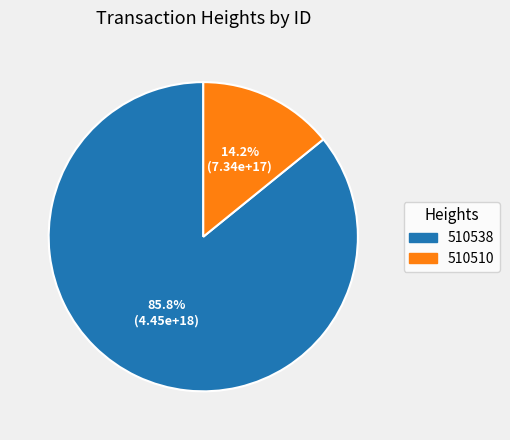

Between 510538 and 510510, which is larger?

510538